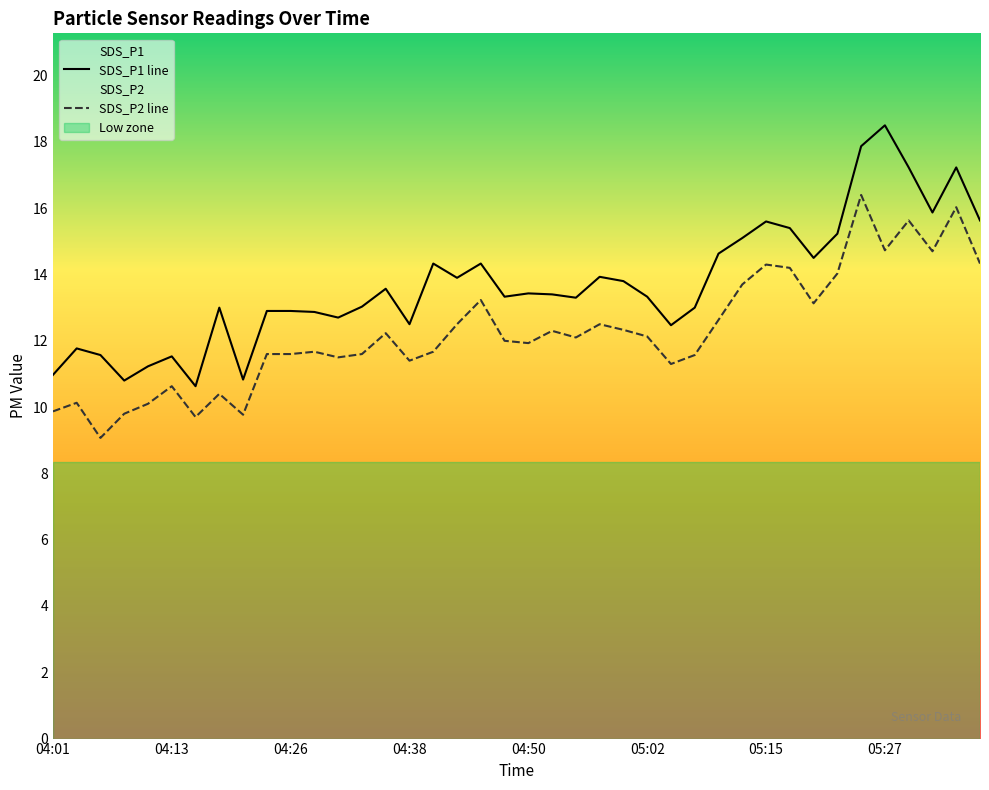

What are all the series names shown in the legend?

SDS_P1 line, SDS_P2 line